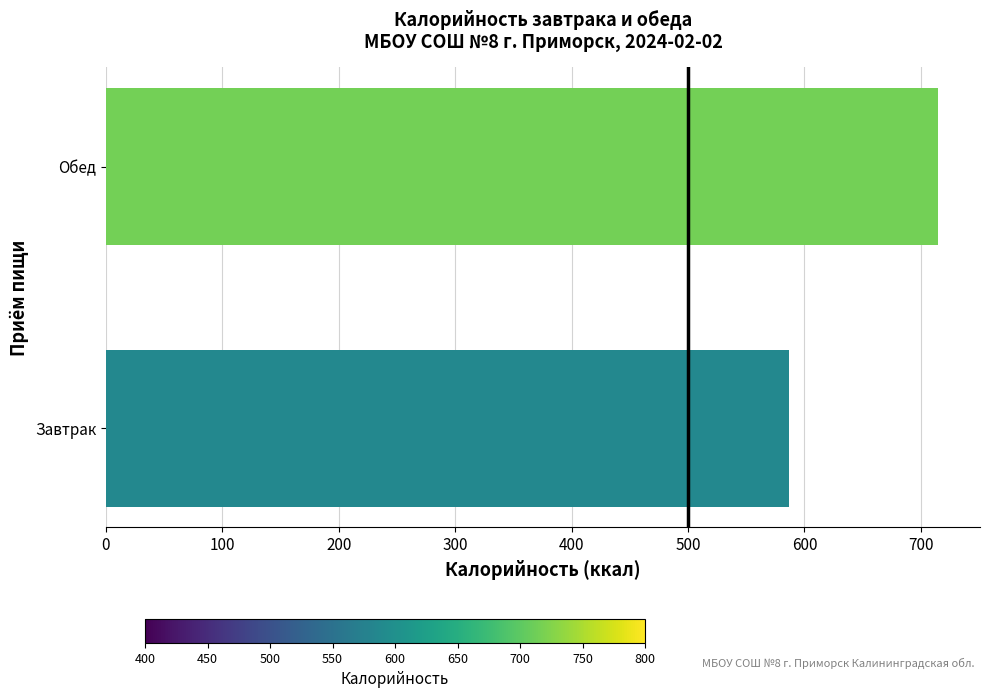

How many data points are less than 715?

1